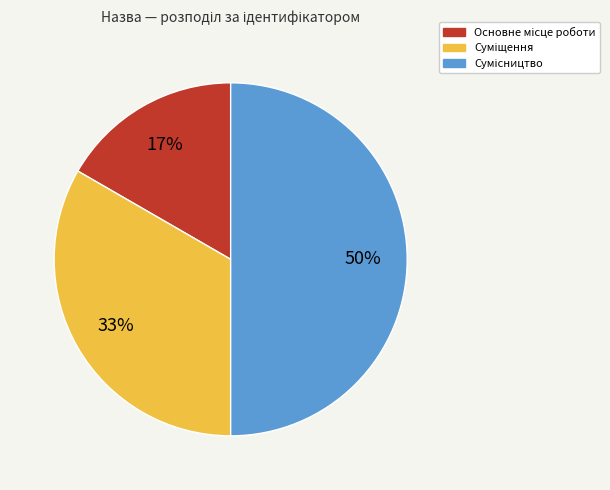

To the nearest percent, what is the average slice percentage?

33%